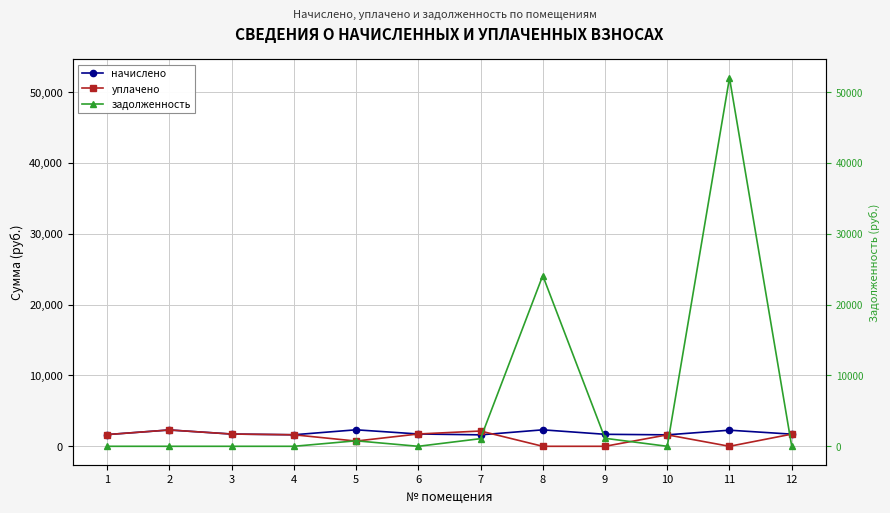

Is the value of уплачено at 6 greater than the value of задолженность at 3?

Yes